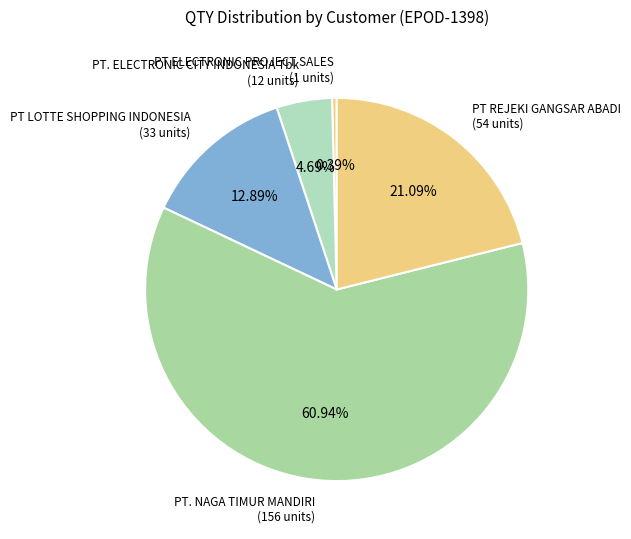

How many segments does this pie chart have?

5